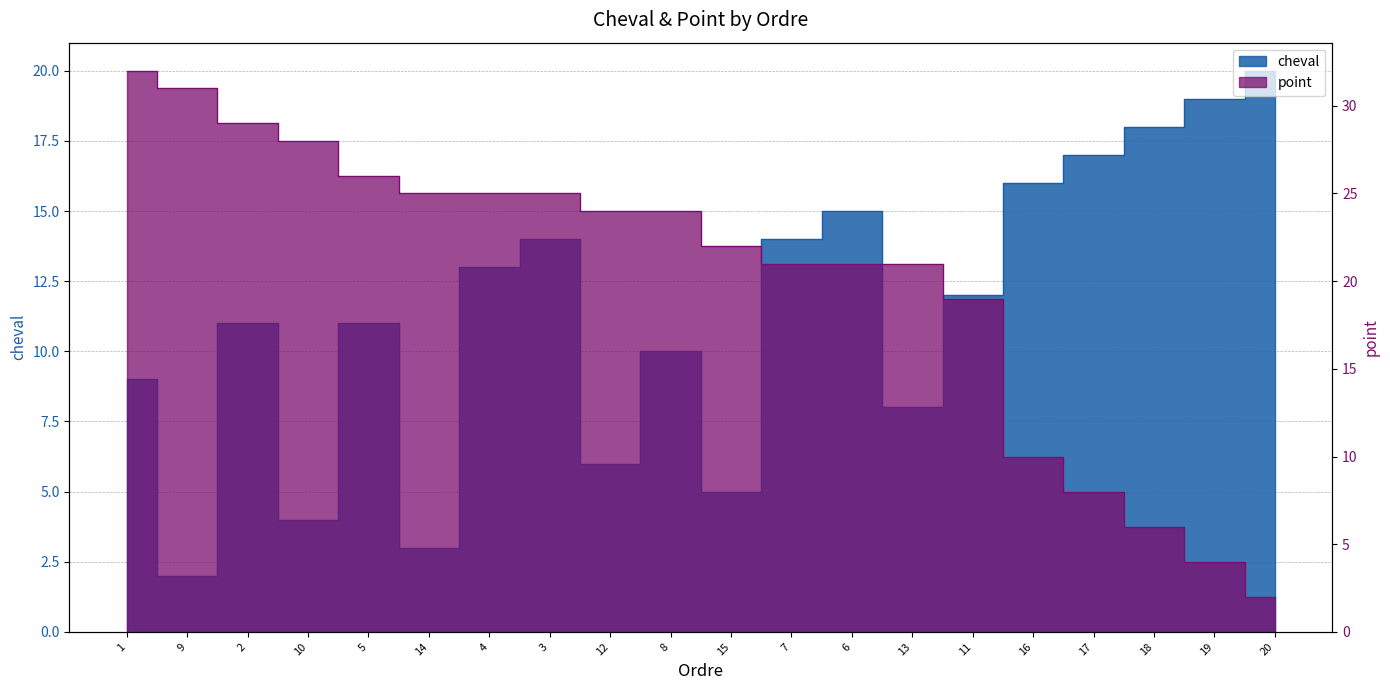

Where is the first local minimum for cheval?

9